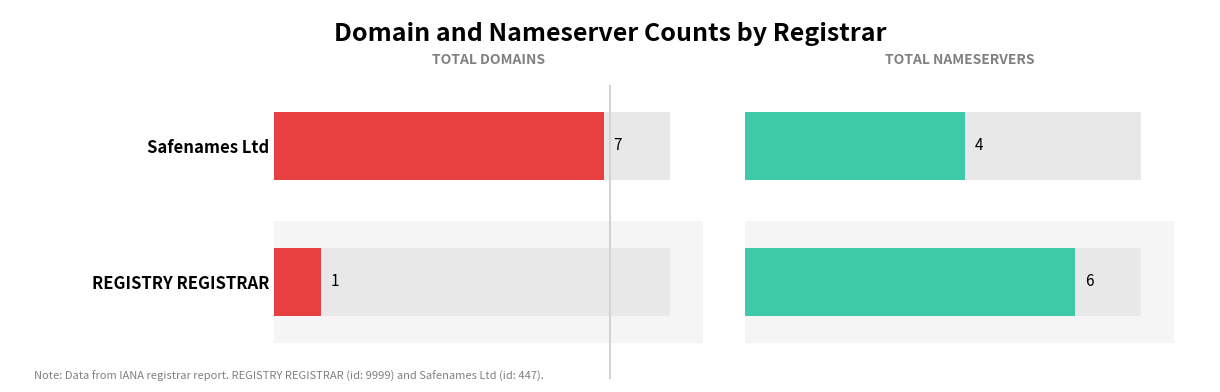

True or false: net-adds-1-yr has a value of -1 at REGISTRY REGISTRAR.

False